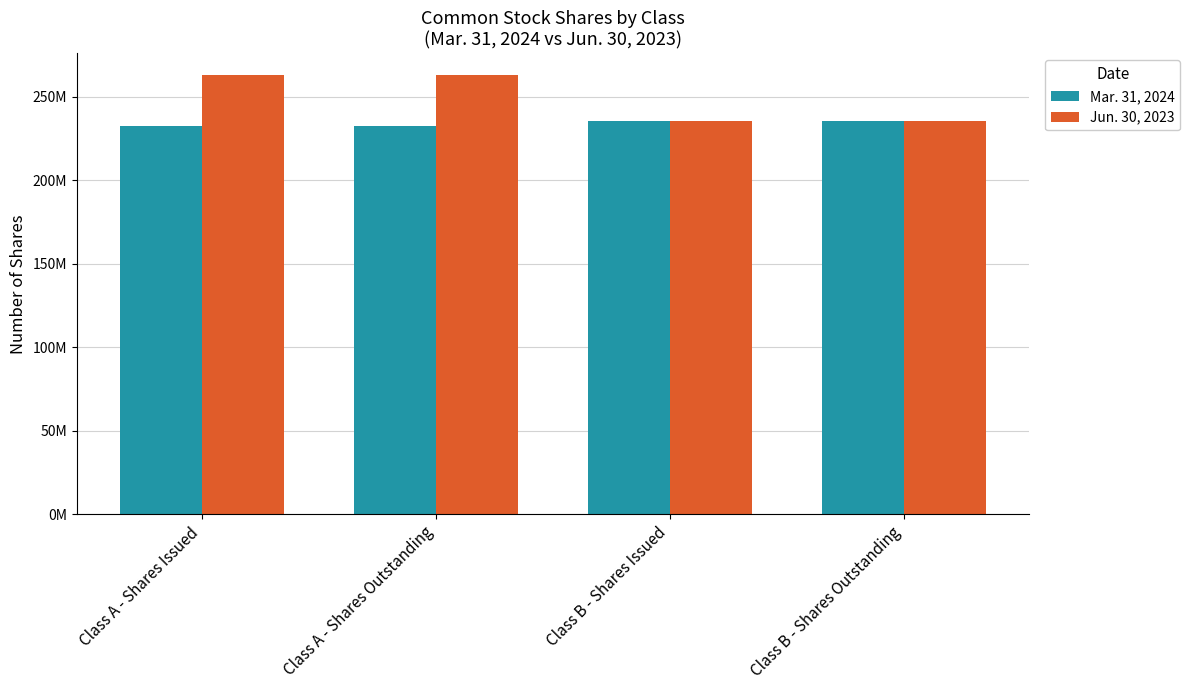

What are all the series names shown in the legend?

Mar. 31, 2024, Jun. 30, 2023